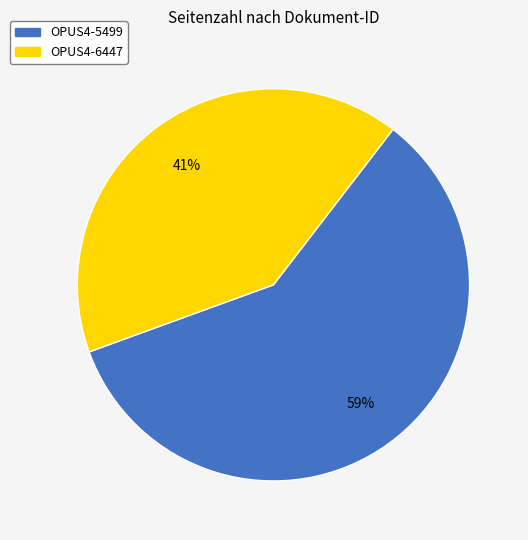

To the nearest percent, what portion does OPUS4-6447 represent?

41%